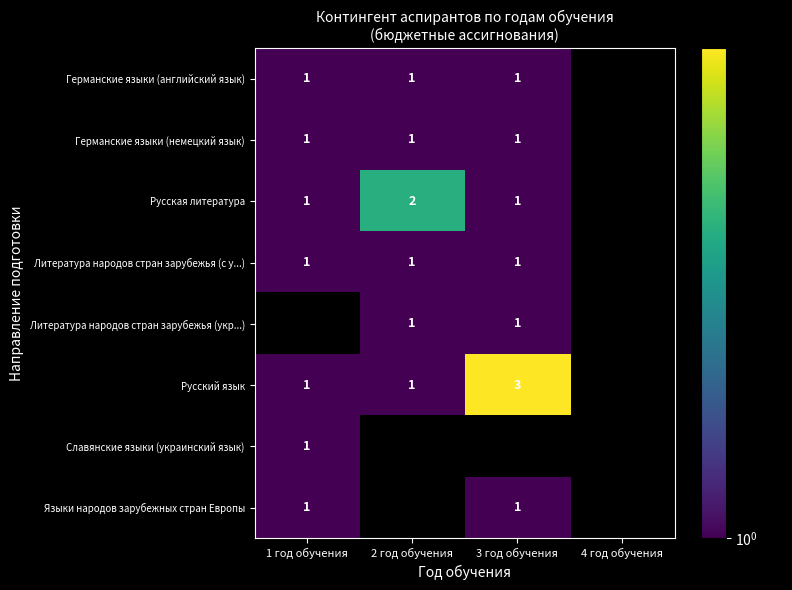

The value of Литература народов стран зарубежья (с у...) at 3 год обучения is 1. True or false?

True